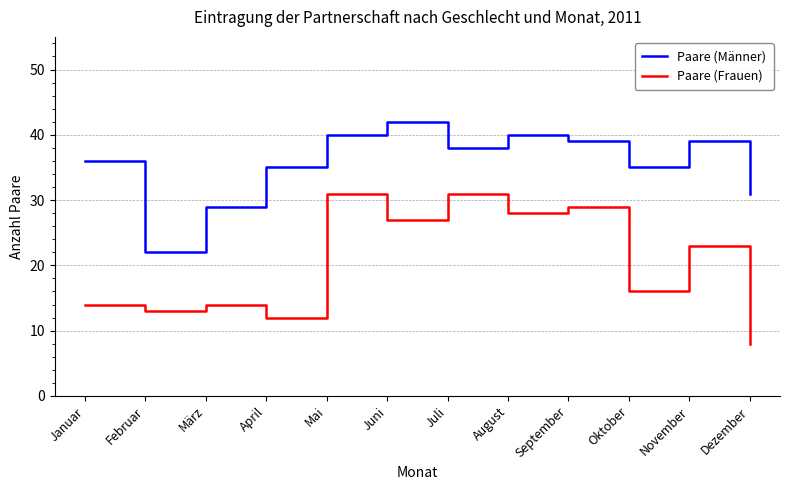

Which series has the largest total across all categories?

Paare (Männer)